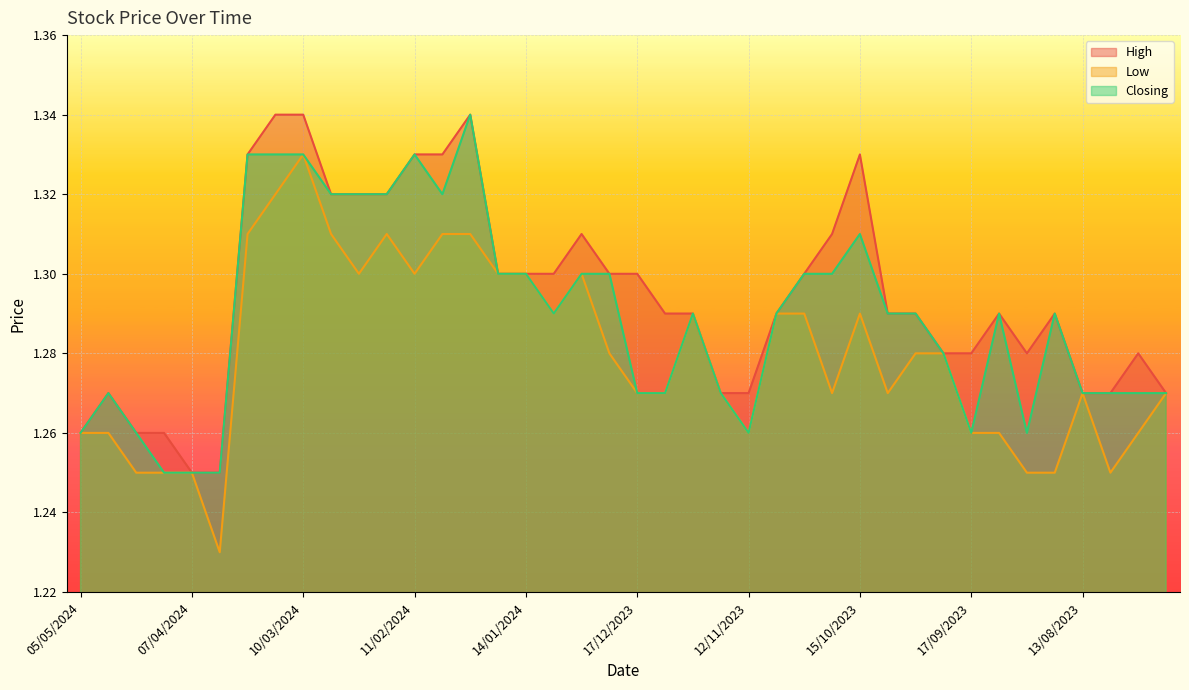

Where is the first local minimum for Closing?

04/02/2024